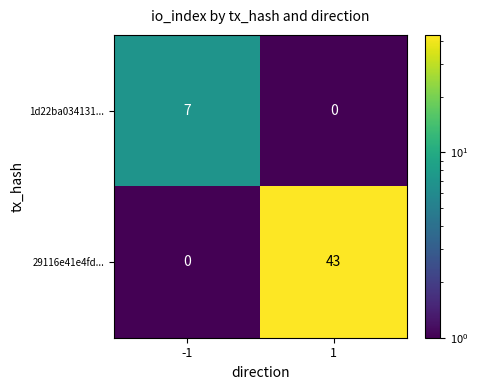

Rank the series by their average value, from lowest to highest.

1d22ba034131..., 29116e41e4fd...